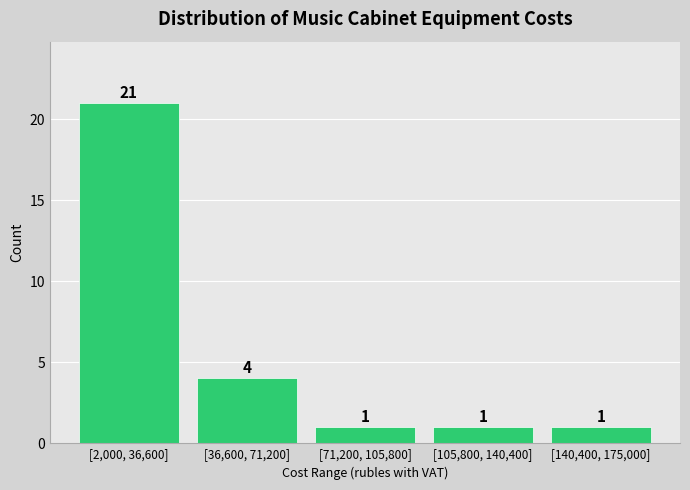

Reading right to left, extract all data points from this chart.

[140,400, 175,000]=1	[105,800, 140,400]=1	[71,200, 105,800]=1	[36,600, 71,200]=4	[2,000, 36,600]=21